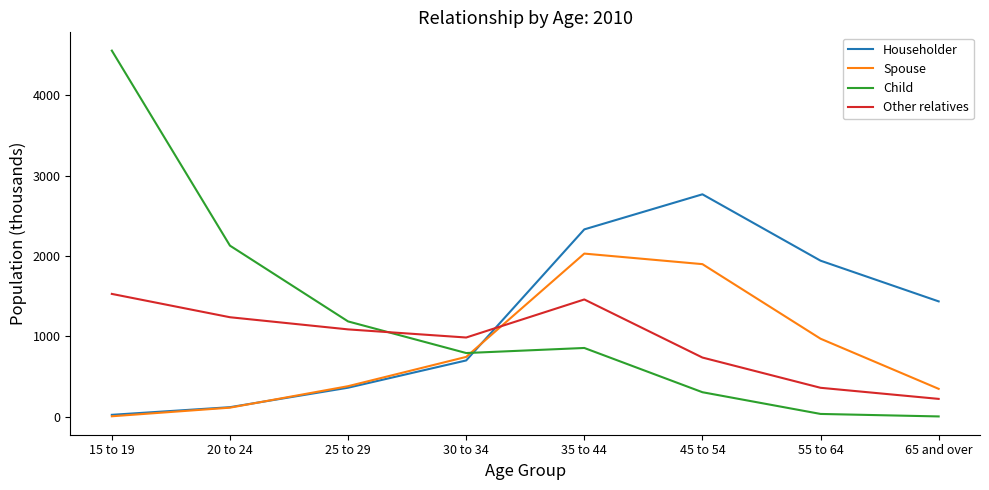

What is the greatest value displayed?

4553